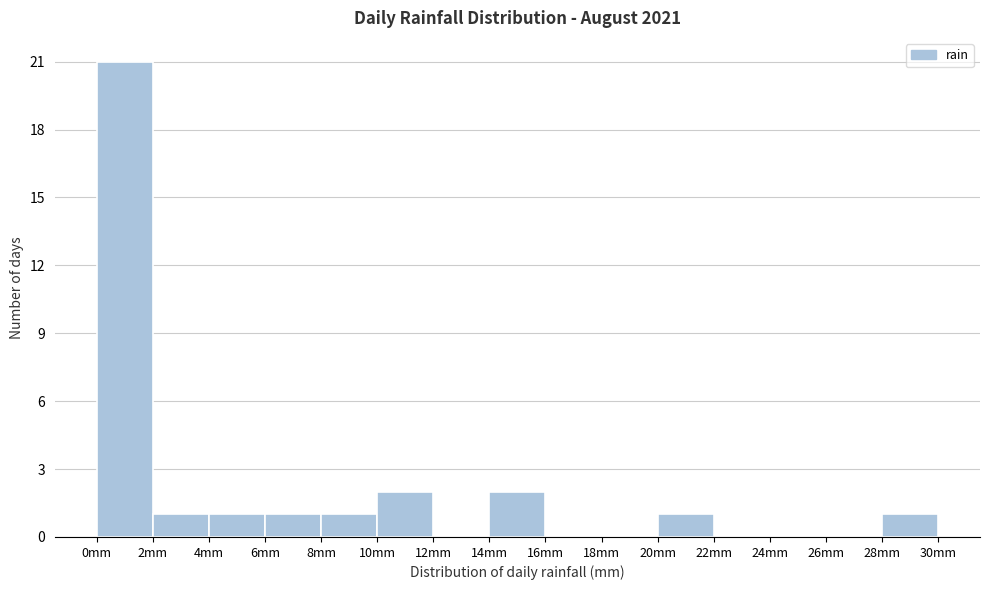

How tall is the bar that spans 20 to 22 on the x-axis? The values are not printed on the chart, so give them approximately, as read against the axis.

1